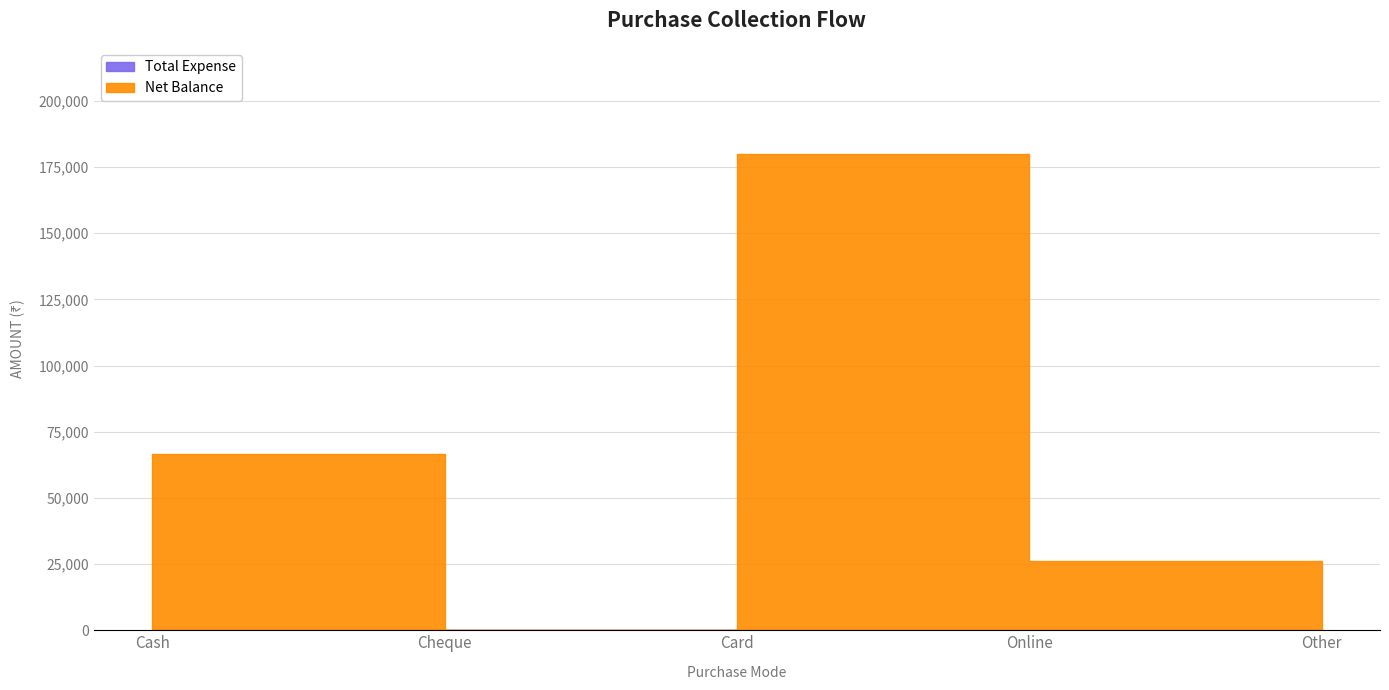

Where is the first local minimum for Net Balance?

Cheque